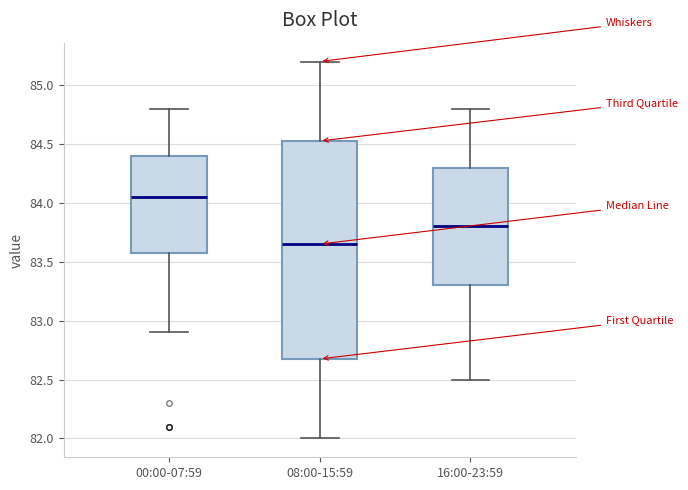

Which box is the tallest, from its lower edge to its upper edge?

08:00-15:59